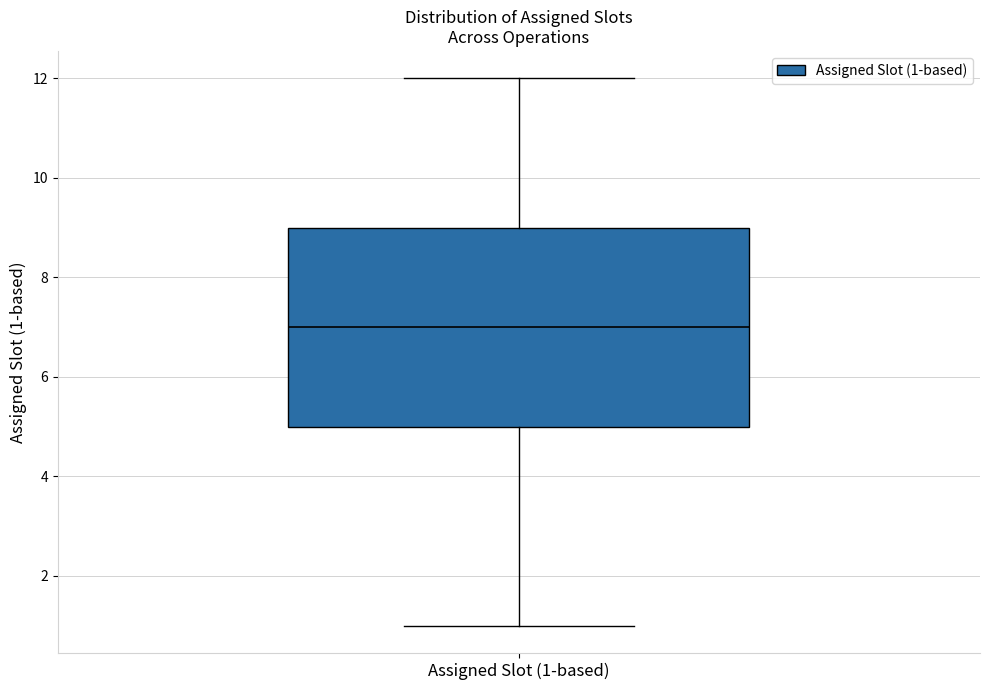

Transcribe this box plot: give where the median line is, the range the box spans, and where the two whiskers end, as read against the y-axis. The values are not printed on the chart, so give them approximately, as read against the axis.

median 7, box 5 to 9, whiskers 1 to 12